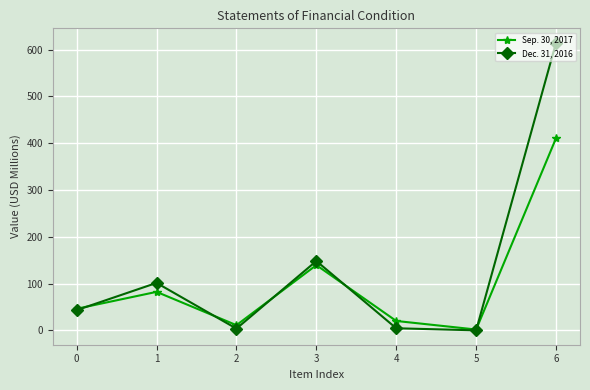

How many lines are shown in the chart?

2